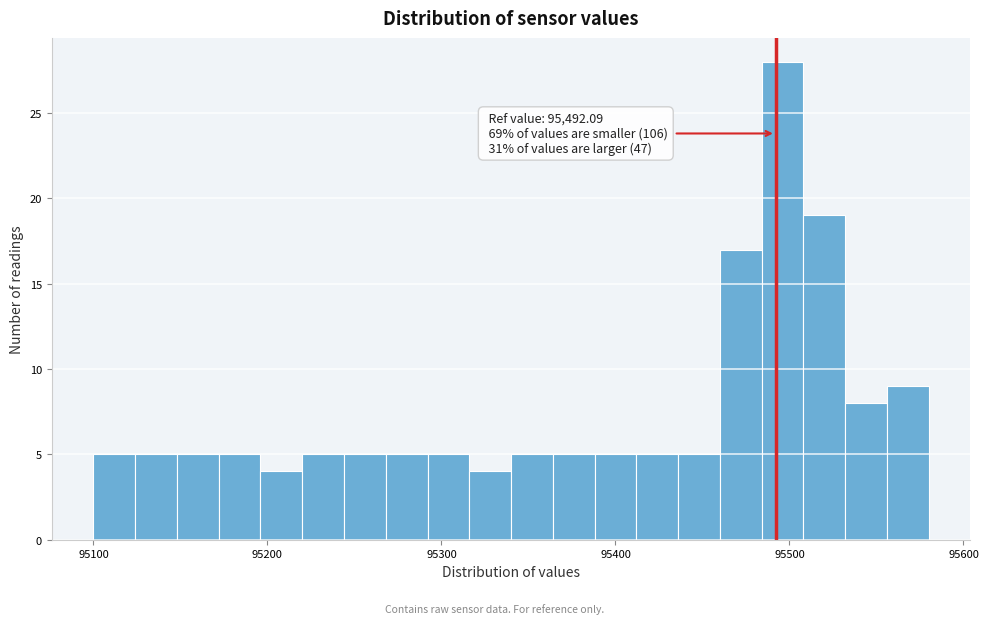

Read against the x-axis, roughly where is the centre of the tallest bar?

95500